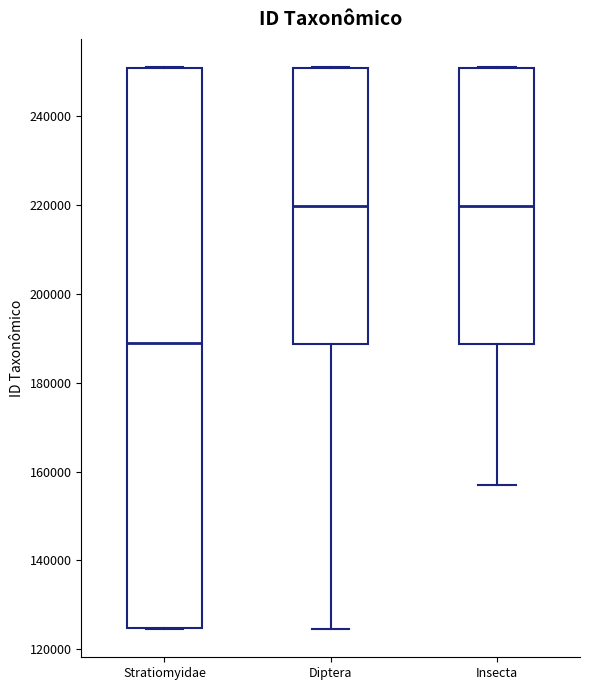

Reading left to right, transcribe this box plot: for each box, give where its median line is, the range the box spans, and where its two whiskers end, as read against the y-axis. The values are not printed on the chart, so give them approximately, as read against the axis.

Stratiomyidae: median 188000, box 124000 to 250000, whiskers 124000 to 252000
Diptera: median 220000, box 188000 to 250000, whiskers 124000 to 252000
Insecta: median 220000, box 188000 to 250000, whiskers 156000 to 252000